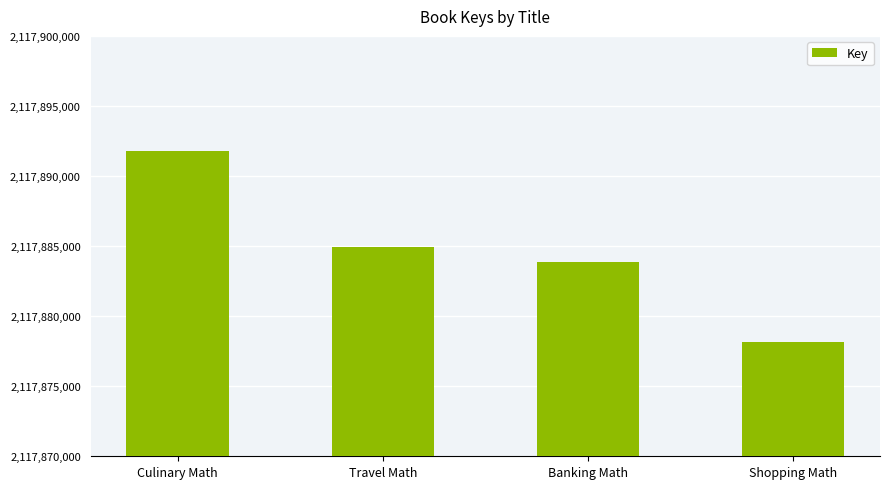

What is the minimum value shown in the chart?

2117878139